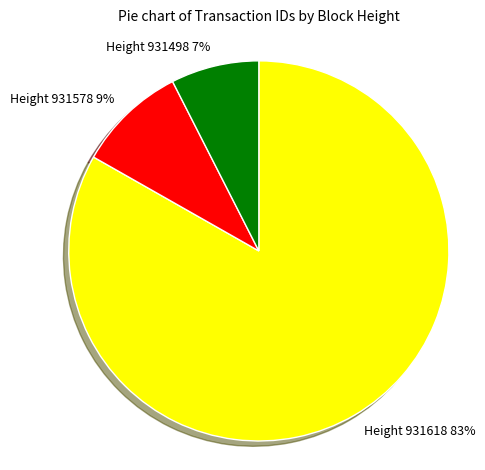

Which has a higher value, Height 931618 83% or Height 931498 7%?

Height 931618 83%